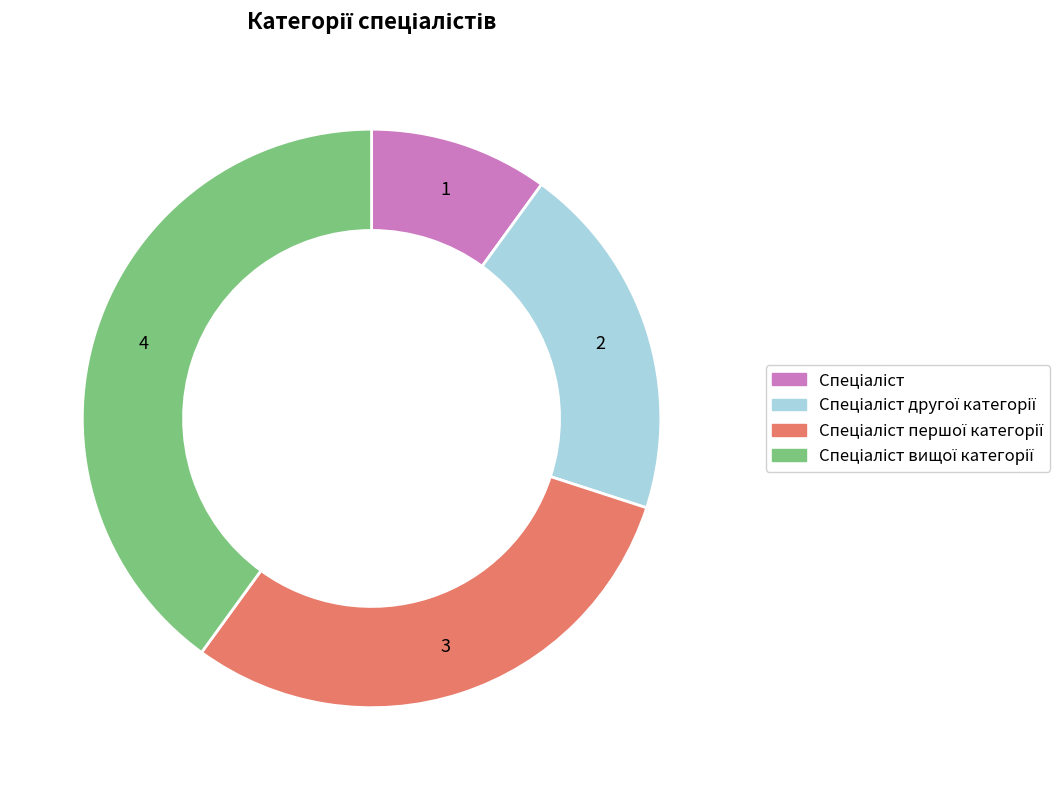

Is there a majority slice in this chart?

No